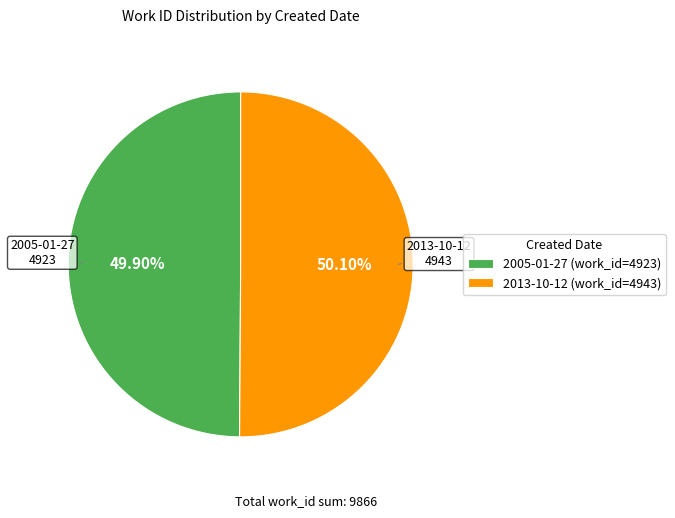

Is there a majority slice in this chart?

Yes